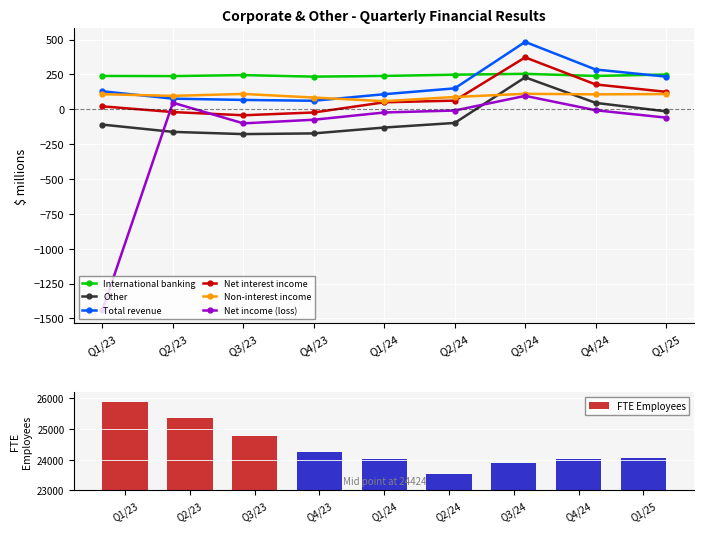

Does the chart contain stacked bars?

No